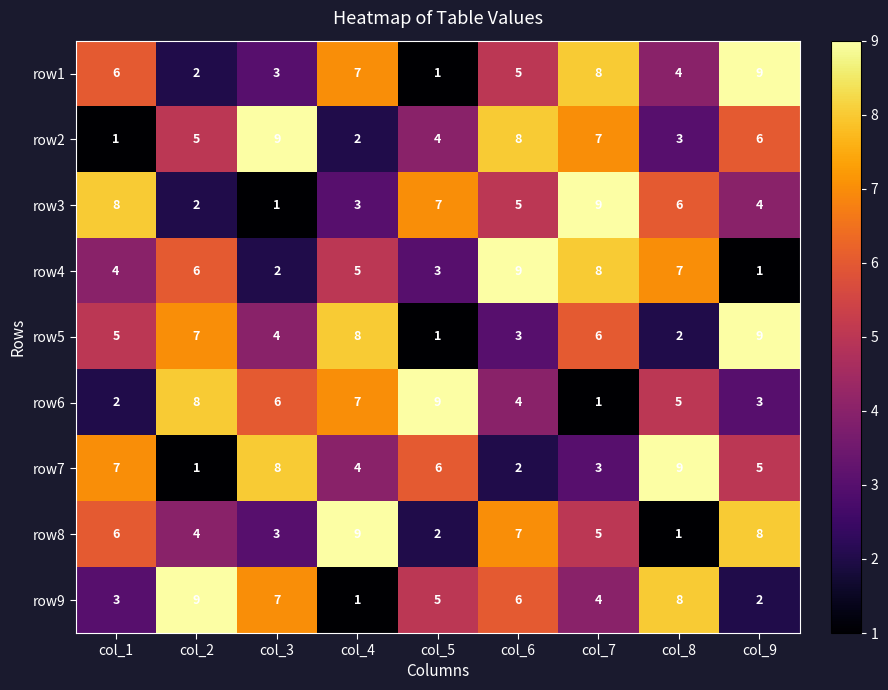

What is the minimum value shown in the chart?

1